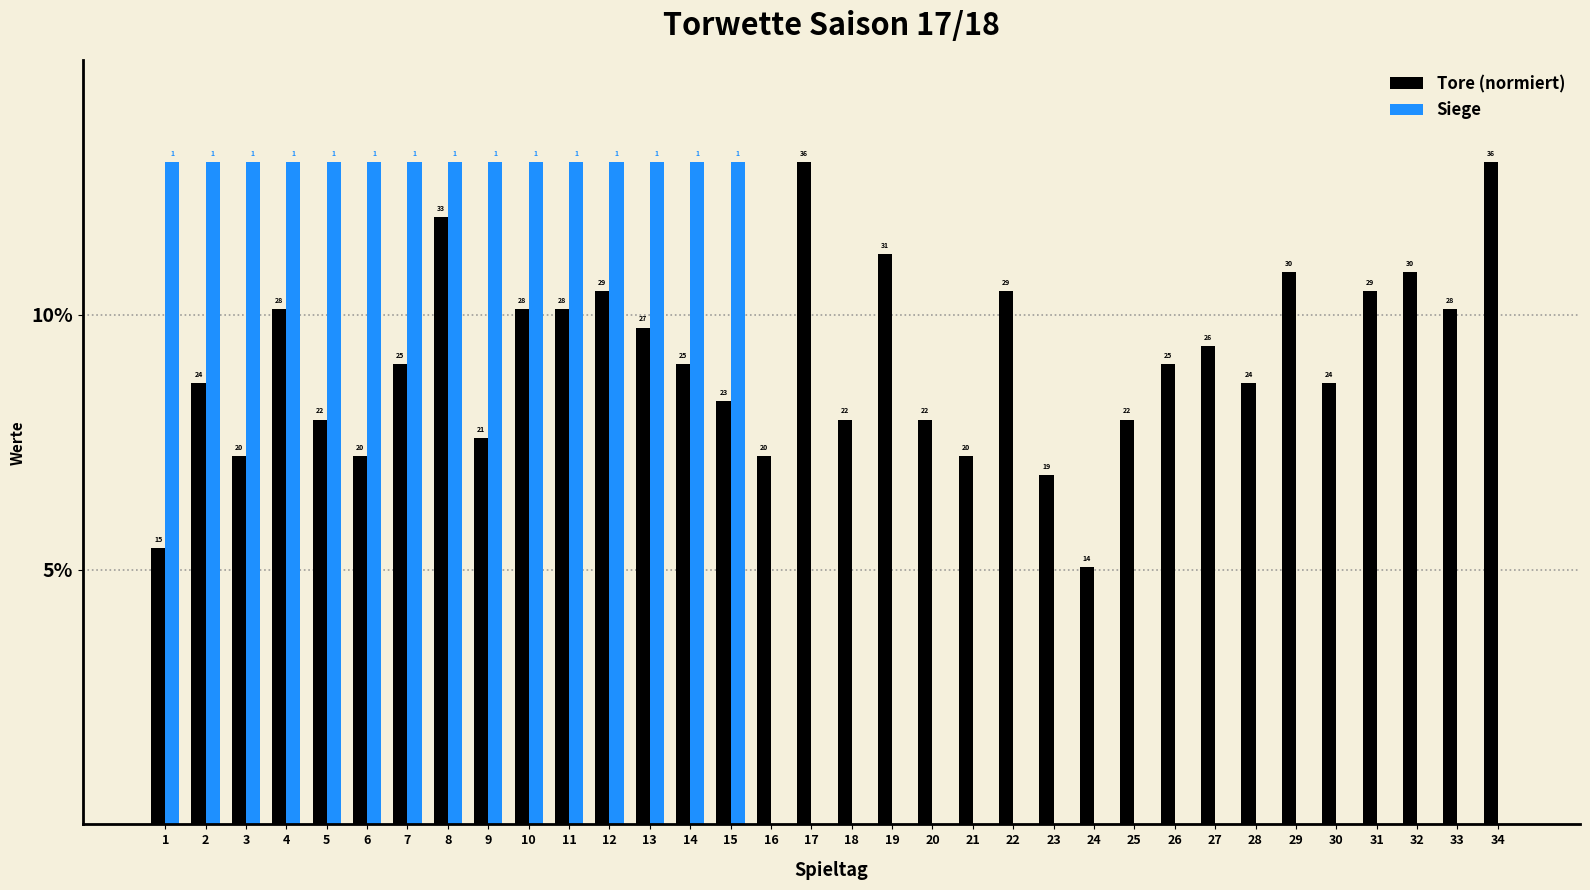

How many Siege values are between 0 and 13?

34